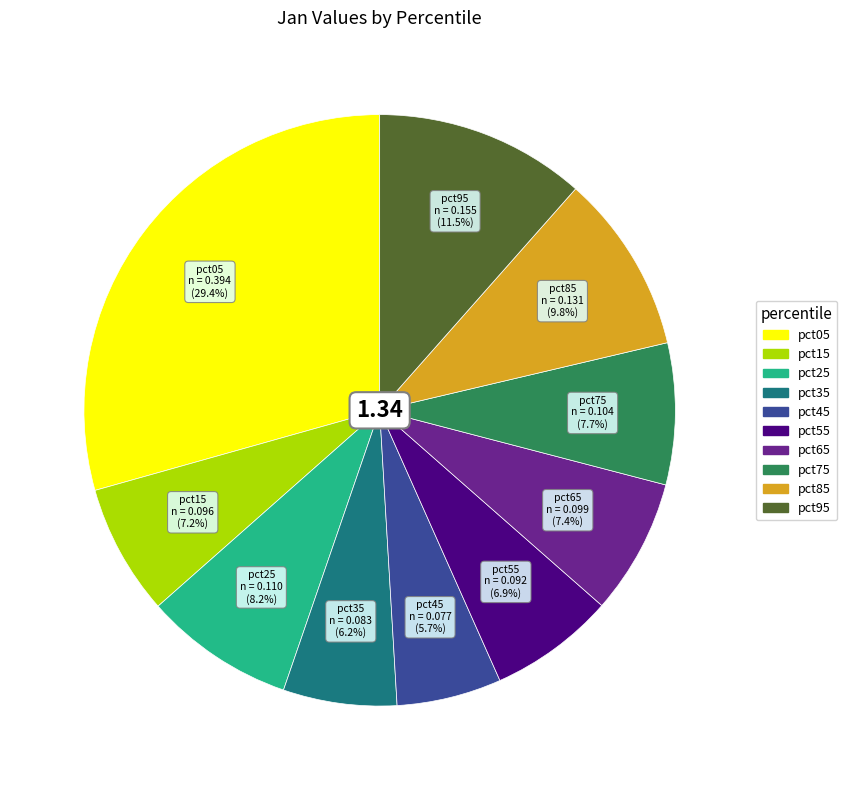

The pct55 slice represents 20% of the pie. True or false?

False